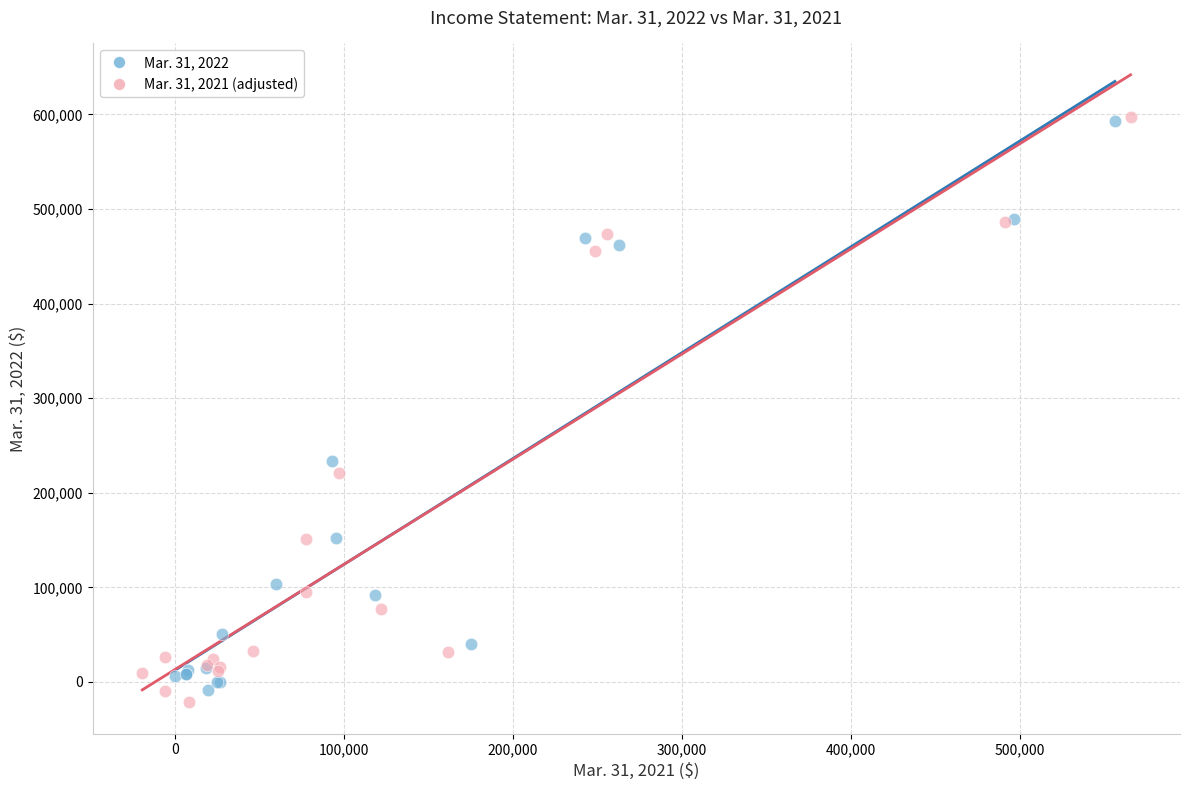

What are all the series names shown in the legend?

Mar. 31, 2022, Mar. 31, 2021 (adjusted)